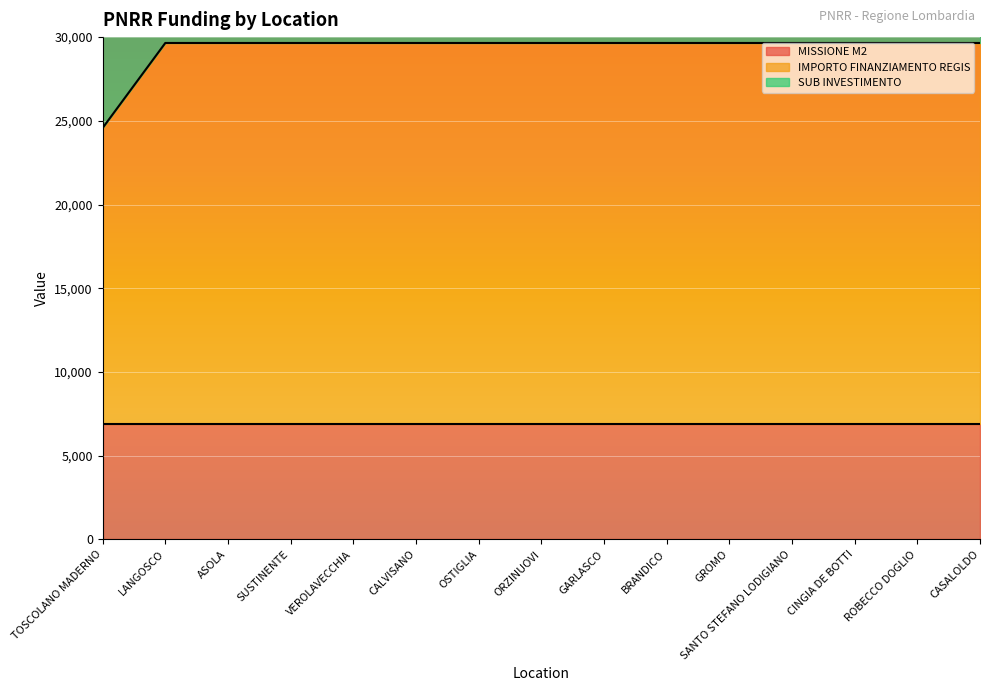

Is the value of IMPORTO FINANZIAMENTO REGIS at BRANDICO greater than the value of MISSIONE M2 at SANTO STEFANO LODIGIANO?

Yes